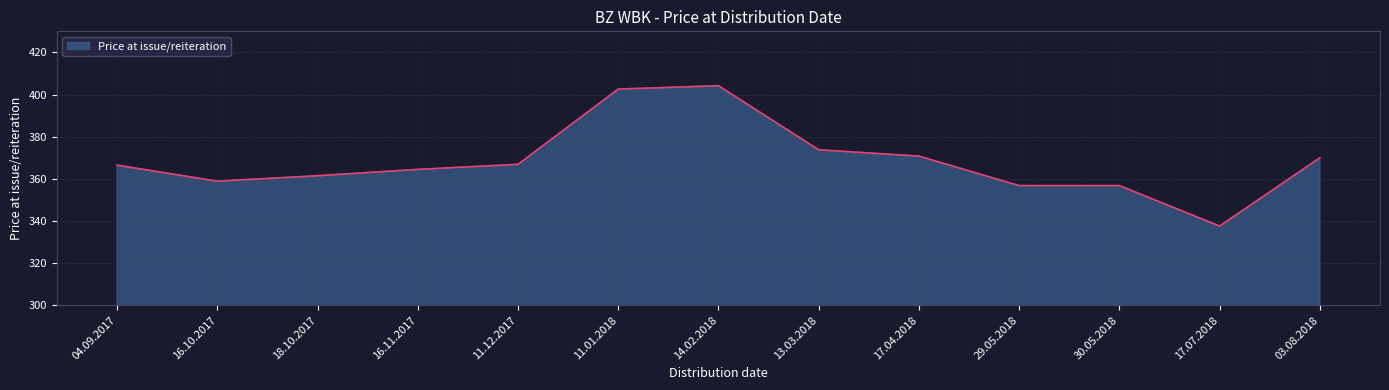

Is it true that the value at 04.09.2017 is 493.1?

False